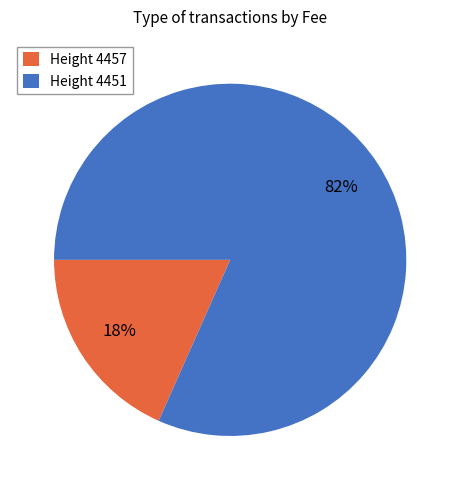

Does any single category account for the majority?

Yes